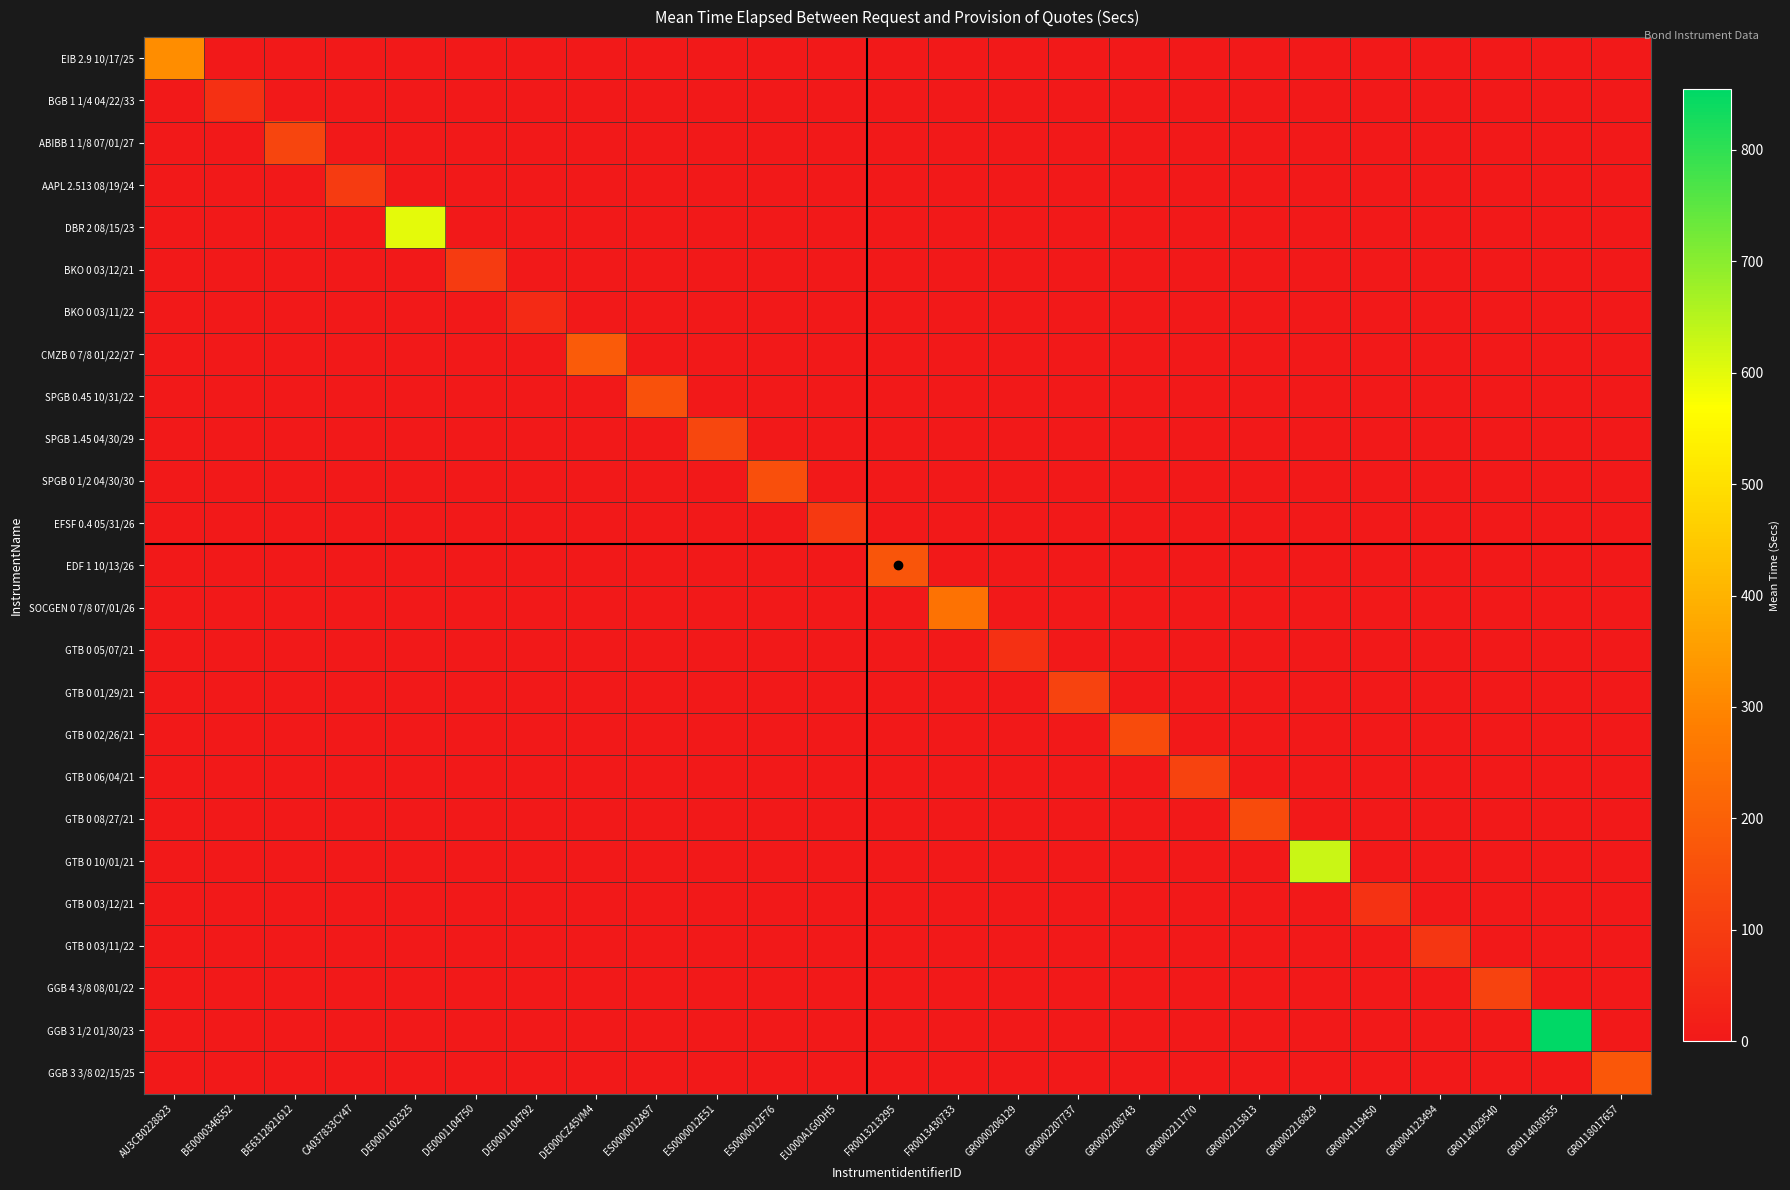

Reading left to right, transcribe all the data shown in this chart.

EIB 2.9 10/17/25: AU3CB0228823=314.1	BE0000346552=0.0	BE6312821612=0.0	CA037833CY47=0.0	DE0001102325=0.0	DE0001104750=0.0	DE0001104792=0.0	DE000CZ45VM4=0.0	ES0000012A97=0.0	ES0000012E51=0.0	ES0000012F76=0.0	EU000A1G0DH5=0.0	FR0013213295=0.0	FR0013430733=0.0	GR0000206129=0.0	GR0002207737=0.0	GR0002208743=0.0	GR0002211770=0.0	GR0002215813=0.0	GR0002216829=0.0	GR0004119450=0.0	GR0004123494=0.0	GR0114029540=0.0	GR0114030555=0.0	GR0118017657=0.0
BGB 1 1/4 04/22/33: AU3CB0228823=0.0	BE0000346552=65.1	BE6312821612=0.0	CA037833CY47=0.0	DE0001102325=0.0	DE0001104750=0.0	DE0001104792=0.0	DE000CZ45VM4=0.0	ES0000012A97=0.0	ES0000012E51=0.0	ES0000012F76=0.0	EU000A1G0DH5=0.0	FR0013213295=0.0	FR0013430733=0.0	GR0000206129=0.0	GR0002207737=0.0	GR0002208743=0.0	GR0002211770=0.0	GR0002215813=0.0	GR0002216829=0.0	GR0004119450=0.0	GR0004123494=0.0	GR0114029540=0.0	GR0114030555=0.0	GR0118017657=0.0
ABIBB 1 1/8 07/01/27: AU3CB0228823=0.0	BE0000346552=0.0	BE6312821612=126.4	CA037833CY47=0.0	DE0001102325=0.0	DE0001104750=0.0	DE0001104792=0.0	DE000CZ45VM4=0.0	ES0000012A97=0.0	ES0000012E51=0.0	ES0000012F76=0.0	EU000A1G0DH5=0.0	FR0013213295=0.0	FR0013430733=0.0	GR0000206129=0.0	GR0002207737=0.0	GR0002208743=0.0	GR0002211770=0.0	GR0002215813=0.0	GR0002216829=0.0	GR0004119450=0.0	GR0004123494=0.0	GR0114029540=0.0	GR0114030555=0.0	GR0118017657=0.0
AAPL 2.513 08/19/24: AU3CB0228823=0.0	BE0000346552=0.0	BE6312821612=0.0	CA037833CY47=96.5	DE0001102325=0.0	DE0001104750=0.0	DE0001104792=0.0	DE000CZ45VM4=0.0	ES0000012A97=0.0	ES0000012E51=0.0	ES0000012F76=0.0	EU000A1G0DH5=0.0	FR0013213295=0.0	FR0013430733=0.0	GR0000206129=0.0	GR0002207737=0.0	GR0002208743=0.0	GR0002211770=0.0	GR0002215813=0.0	GR0002216829=0.0	GR0004119450=0.0	GR0004123494=0.0	GR0114029540=0.0	GR0114030555=0.0	GR0118017657=0.0
DBR 2 08/15/23: AU3CB0228823=0.0	BE0000346552=0.0	BE6312821612=0.0	CA037833CY47=0.0	DE0001102325=597.8	DE0001104750=0.0	DE0001104792=0.0	DE000CZ45VM4=0.0	ES0000012A97=0.0	ES0000012E51=0.0	ES0000012F76=0.0	EU000A1G0DH5=0.0	FR0013213295=0.0	FR0013430733=0.0	GR0000206129=0.0	GR0002207737=0.0	GR0002208743=0.0	GR0002211770=0.0	GR0002215813=0.0	GR0002216829=0.0	GR0004119450=0.0	GR0004123494=0.0	GR0114029540=0.0	GR0114030555=0.0	GR0118017657=0.0
BKO 0 03/12/21: AU3CB0228823=0.0	BE0000346552=0.0	BE6312821612=0.0	CA037833CY47=0.0	DE0001102325=0.0	DE0001104750=96.1	DE0001104792=0.0	DE000CZ45VM4=0.0	ES0000012A97=0.0	ES0000012E51=0.0	ES0000012F76=0.0	EU000A1G0DH5=0.0	FR0013213295=0.0	FR0013430733=0.0	GR0000206129=0.0	GR0002207737=0.0	GR0002208743=0.0	GR0002211770=0.0	GR0002215813=0.0	GR0002216829=0.0	GR0004119450=0.0	GR0004123494=0.0	GR0114029540=0.0	GR0114030555=0.0	GR0118017657=0.0
BKO 0 03/11/22: AU3CB0228823=0.0	BE0000346552=0.0	BE6312821612=0.0	CA037833CY47=0.0	DE0001102325=0.0	DE0001104750=0.0	DE0001104792=48.4	DE000CZ45VM4=0.0	ES0000012A97=0.0	ES0000012E51=0.0	ES0000012F76=0.0	EU000A1G0DH5=0.0	FR0013213295=0.0	FR0013430733=0.0	GR0000206129=0.0	GR0002207737=0.0	GR0002208743=0.0	GR0002211770=0.0	GR0002215813=0.0	GR0002216829=0.0	GR0004119450=0.0	GR0004123494=0.0	GR0114029540=0.0	GR0114030555=0.0	GR0118017657=0.0
CMZB 0 7/8 01/22/27: AU3CB0228823=0.0	BE0000346552=0.0	BE6312821612=0.0	CA037833CY47=0.0	DE0001102325=0.0	DE0001104750=0.0	DE0001104792=0.0	DE000CZ45VM4=186.5	ES0000012A97=0.0	ES0000012E51=0.0	ES0000012F76=0.0	EU000A1G0DH5=0.0	FR0013213295=0.0	FR0013430733=0.0	GR0000206129=0.0	GR0002207737=0.0	GR0002208743=0.0	GR0002211770=0.0	GR0002215813=0.0	GR0002216829=0.0	GR0004119450=0.0	GR0004123494=0.0	GR0114029540=0.0	GR0114030555=0.0	GR0118017657=0.0
SPGB 0.45 10/31/22: AU3CB0228823=0.0	BE0000346552=0.0	BE6312821612=0.0	CA037833CY47=0.0	DE0001102325=0.0	DE0001104750=0.0	DE0001104792=0.0	DE000CZ45VM4=0.0	ES0000012A97=157.9	ES0000012E51=0.0	ES0000012F76=0.0	EU000A1G0DH5=0.0	FR0013213295=0.0	FR0013430733=0.0	GR0000206129=0.0	GR0002207737=0.0	GR0002208743=0.0	GR0002211770=0.0	GR0002215813=0.0	GR0002216829=0.0	GR0004119450=0.0	GR0004123494=0.0	GR0114029540=0.0	GR0114030555=0.0	GR0118017657=0.0
SPGB 1.45 04/30/29: AU3CB0228823=0.0	BE0000346552=0.0	BE6312821612=0.0	CA037833CY47=0.0	DE0001102325=0.0	DE0001104750=0.0	DE0001104792=0.0	DE000CZ45VM4=0.0	ES0000012A97=0.0	ES0000012E51=126.8	ES0000012F76=0.0	EU000A1G0DH5=0.0	FR0013213295=0.0	FR0013430733=0.0	GR0000206129=0.0	GR0002207737=0.0	GR0002208743=0.0	GR0002211770=0.0	GR0002215813=0.0	GR0002216829=0.0	GR0004119450=0.0	GR0004123494=0.0	GR0114029540=0.0	GR0114030555=0.0	GR0118017657=0.0
SPGB 0 1/2 04/30/30: AU3CB0228823=0.0	BE0000346552=0.0	BE6312821612=0.0	CA037833CY47=0.0	DE0001102325=0.0	DE0001104750=0.0	DE0001104792=0.0	DE000CZ45VM4=0.0	ES0000012A97=0.0	ES0000012E51=0.0	ES0000012F76=151.3	EU000A1G0DH5=0.0	FR0013213295=0.0	FR0013430733=0.0	GR0000206129=0.0	GR0002207737=0.0	GR0002208743=0.0	GR0002211770=0.0	GR0002215813=0.0	GR0002216829=0.0	GR0004119450=0.0	GR0004123494=0.0	GR0114029540=0.0	GR0114030555=0.0	GR0118017657=0.0
EFSF 0.4 05/31/26: AU3CB0228823=0.0	BE0000346552=0.0	BE6312821612=0.0	CA037833CY47=0.0	DE0001102325=0.0	DE0001104750=0.0	DE0001104792=0.0	DE000CZ45VM4=0.0	ES0000012A97=0.0	ES0000012E51=0.0	ES0000012F76=0.0	EU000A1G0DH5=91.6	FR0013213295=0.0	FR0013430733=0.0	GR0000206129=0.0	GR0002207737=0.0	GR0002208743=0.0	GR0002211770=0.0	GR0002215813=0.0	GR0002216829=0.0	GR0004119450=0.0	GR0004123494=0.0	GR0114029540=0.0	GR0114030555=0.0	GR0118017657=0.0
EDF 1 10/13/26: AU3CB0228823=0.0	BE0000346552=0.0	BE6312821612=0.0	CA037833CY47=0.0	DE0001102325=0.0	DE0001104750=0.0	DE0001104792=0.0	DE000CZ45VM4=0.0	ES0000012A97=0.0	ES0000012E51=0.0	ES0000012F76=0.0	EU000A1G0DH5=0.0	FR0013213295=169.2	FR0013430733=0.0	GR0000206129=0.0	GR0002207737=0.0	GR0002208743=0.0	GR0002211770=0.0	GR0002215813=0.0	GR0002216829=0.0	GR0004119450=0.0	GR0004123494=0.0	GR0114029540=0.0	GR0114030555=0.0	GR0118017657=0.0
SOCGEN 0 7/8 07/01/26: AU3CB0228823=0.0	BE0000346552=0.0	BE6312821612=0.0	CA037833CY47=0.0	DE0001102325=0.0	DE0001104750=0.0	DE0001104792=0.0	DE000CZ45VM4=0.0	ES0000012A97=0.0	ES0000012E51=0.0	ES0000012F76=0.0	EU000A1G0DH5=0.0	FR0013213295=0.0	FR0013430733=247.9	GR0000206129=0.0	GR0002207737=0.0	GR0002208743=0.0	GR0002211770=0.0	GR0002215813=0.0	GR0002216829=0.0	GR0004119450=0.0	GR0004123494=0.0	GR0114029540=0.0	GR0114030555=0.0	GR0118017657=0.0
GTB 0 05/07/21: AU3CB0228823=0.0	BE0000346552=0.0	BE6312821612=0.0	CA037833CY47=0.0	DE0001102325=0.0	DE0001104750=0.0	DE0001104792=0.0	DE000CZ45VM4=0.0	ES0000012A97=0.0	ES0000012E51=0.0	ES0000012F76=0.0	EU000A1G0DH5=0.0	FR0013213295=0.0	FR0013430733=0.0	GR0000206129=64.4	GR0002207737=0.0	GR0002208743=0.0	GR0002211770=0.0	GR0002215813=0.0	GR0002216829=0.0	GR0004119450=0.0	GR0004123494=0.0	GR0114029540=0.0	GR0114030555=0.0	GR0118017657=0.0
GTB 0 01/29/21: AU3CB0228823=0.0	BE0000346552=0.0	BE6312821612=0.0	CA037833CY47=0.0	DE0001102325=0.0	DE0001104750=0.0	DE0001104792=0.0	DE000CZ45VM4=0.0	ES0000012A97=0.0	ES0000012E51=0.0	ES0000012F76=0.0	EU000A1G0DH5=0.0	FR0013213295=0.0	FR0013430733=0.0	GR0000206129=0.0	GR0002207737=117.6	GR0002208743=0.0	GR0002211770=0.0	GR0002215813=0.0	GR0002216829=0.0	GR0004119450=0.0	GR0004123494=0.0	GR0114029540=0.0	GR0114030555=0.0	GR0118017657=0.0
GTB 0 02/26/21: AU3CB0228823=0.0	BE0000346552=0.0	BE6312821612=0.0	CA037833CY47=0.0	DE0001102325=0.0	DE0001104750=0.0	DE0001104792=0.0	DE000CZ45VM4=0.0	ES0000012A97=0.0	ES0000012E51=0.0	ES0000012F76=0.0	EU000A1G0DH5=0.0	FR0013213295=0.0	FR0013430733=0.0	GR0000206129=0.0	GR0002207737=0.0	GR0002208743=140.3	GR0002211770=0.0	GR0002215813=0.0	GR0002216829=0.0	GR0004119450=0.0	GR0004123494=0.0	GR0114029540=0.0	GR0114030555=0.0	GR0118017657=0.0
GTB 0 06/04/21: AU3CB0228823=0.0	BE0000346552=0.0	BE6312821612=0.0	CA037833CY47=0.0	DE0001102325=0.0	DE0001104750=0.0	DE0001104792=0.0	DE000CZ45VM4=0.0	ES0000012A97=0.0	ES0000012E51=0.0	ES0000012F76=0.0	EU000A1G0DH5=0.0	FR0013213295=0.0	FR0013430733=0.0	GR0000206129=0.0	GR0002207737=0.0	GR0002208743=0.0	GR0002211770=119.6	GR0002215813=0.0	GR0002216829=0.0	GR0004119450=0.0	GR0004123494=0.0	GR0114029540=0.0	GR0114030555=0.0	GR0118017657=0.0
GTB 0 08/27/21: AU3CB0228823=0.0	BE0000346552=0.0	BE6312821612=0.0	CA037833CY47=0.0	DE0001102325=0.0	DE0001104750=0.0	DE0001104792=0.0	DE000CZ45VM4=0.0	ES0000012A97=0.0	ES0000012E51=0.0	ES0000012F76=0.0	EU000A1G0DH5=0.0	FR0013213295=0.0	FR0013430733=0.0	GR0000206129=0.0	GR0002207737=0.0	GR0002208743=0.0	GR0002211770=0.0	GR0002215813=142.4	GR0002216829=0.0	GR0004119450=0.0	GR0004123494=0.0	GR0114029540=0.0	GR0114030555=0.0	GR0118017657=0.0
GTB 0 10/01/21: AU3CB0228823=0.0	BE0000346552=0.0	BE6312821612=0.0	CA037833CY47=0.0	DE0001102325=0.0	DE0001104750=0.0	DE0001104792=0.0	DE000CZ45VM4=0.0	ES0000012A97=0.0	ES0000012E51=0.0	ES0000012F76=0.0	EU000A1G0DH5=0.0	FR0013213295=0.0	FR0013430733=0.0	GR0000206129=0.0	GR0002207737=0.0	GR0002208743=0.0	GR0002211770=0.0	GR0002215813=0.0	GR0002216829=628.1	GR0004119450=0.0	GR0004123494=0.0	GR0114029540=0.0	GR0114030555=0.0	GR0118017657=0.0
GTB 0 03/12/21: AU3CB0228823=0.0	BE0000346552=0.0	BE6312821612=0.0	CA037833CY47=0.0	DE0001102325=0.0	DE0001104750=0.0	DE0001104792=0.0	DE000CZ45VM4=0.0	ES0000012A97=0.0	ES0000012E51=0.0	ES0000012F76=0.0	EU000A1G0DH5=0.0	FR0013213295=0.0	FR0013430733=0.0	GR0000206129=0.0	GR0002207737=0.0	GR0002208743=0.0	GR0002211770=0.0	GR0002215813=0.0	GR0002216829=0.0	GR0004119450=71.4	GR0004123494=0.0	GR0114029540=0.0	GR0114030555=0.0	GR0118017657=0.0
GTB 0 03/11/22: AU3CB0228823=0.0	BE0000346552=0.0	BE6312821612=0.0	CA037833CY47=0.0	DE0001102325=0.0	DE0001104750=0.0	DE0001104792=0.0	DE000CZ45VM4=0.0	ES0000012A97=0.0	ES0000012E51=0.0	ES0000012F76=0.0	EU000A1G0DH5=0.0	FR0013213295=0.0	FR0013430733=0.0	GR0000206129=0.0	GR0002207737=0.0	GR0002208743=0.0	GR0002211770=0.0	GR0002215813=0.0	GR0002216829=0.0	GR0004119450=0.0	GR0004123494=81.1	GR0114029540=0.0	GR0114030555=0.0	GR0118017657=0.0
GGB 4 3/8 08/01/22: AU3CB0228823=0.0	BE0000346552=0.0	BE6312821612=0.0	CA037833CY47=0.0	DE0001102325=0.0	DE0001104750=0.0	DE0001104792=0.0	DE000CZ45VM4=0.0	ES0000012A97=0.0	ES0000012E51=0.0	ES0000012F76=0.0	EU000A1G0DH5=0.0	FR0013213295=0.0	FR0013430733=0.0	GR0000206129=0.0	GR0002207737=0.0	GR0002208743=0.0	GR0002211770=0.0	GR0002215813=0.0	GR0002216829=0.0	GR0004119450=0.0	GR0004123494=0.0	GR0114029540=120.0	GR0114030555=0.0	GR0118017657=0.0
GGB 3 1/2 01/30/23: AU3CB0228823=0.0	BE0000346552=0.0	BE6312821612=0.0	CA037833CY47=0.0	DE0001102325=0.0	DE0001104750=0.0	DE0001104792=0.0	DE000CZ45VM4=0.0	ES0000012A97=0.0	ES0000012E51=0.0	ES0000012F76=0.0	EU000A1G0DH5=0.0	FR0013213295=0.0	FR0013430733=0.0	GR0000206129=0.0	GR0002207737=0.0	GR0002208743=0.0	GR0002211770=0.0	GR0002215813=0.0	GR0002216829=0.0	GR0004119450=0.0	GR0004123494=0.0	GR0114029540=0.0	GR0114030555=854.2	GR0118017657=0.0
GGB 3 3/8 02/15/25: AU3CB0228823=0.0	BE0000346552=0.0	BE6312821612=0.0	CA037833CY47=0.0	DE0001102325=0.0	DE0001104750=0.0	DE0001104792=0.0	DE000CZ45VM4=0.0	ES0000012A97=0.0	ES0000012E51=0.0	ES0000012F76=0.0	EU000A1G0DH5=0.0	FR0013213295=0.0	FR0013430733=0.0	GR0000206129=0.0	GR0002207737=0.0	GR0002208743=0.0	GR0002211770=0.0	GR0002215813=0.0	GR0002216829=0.0	GR0004119450=0.0	GR0004123494=0.0	GR0114029540=0.0	GR0114030555=0.0	GR0118017657=176.1